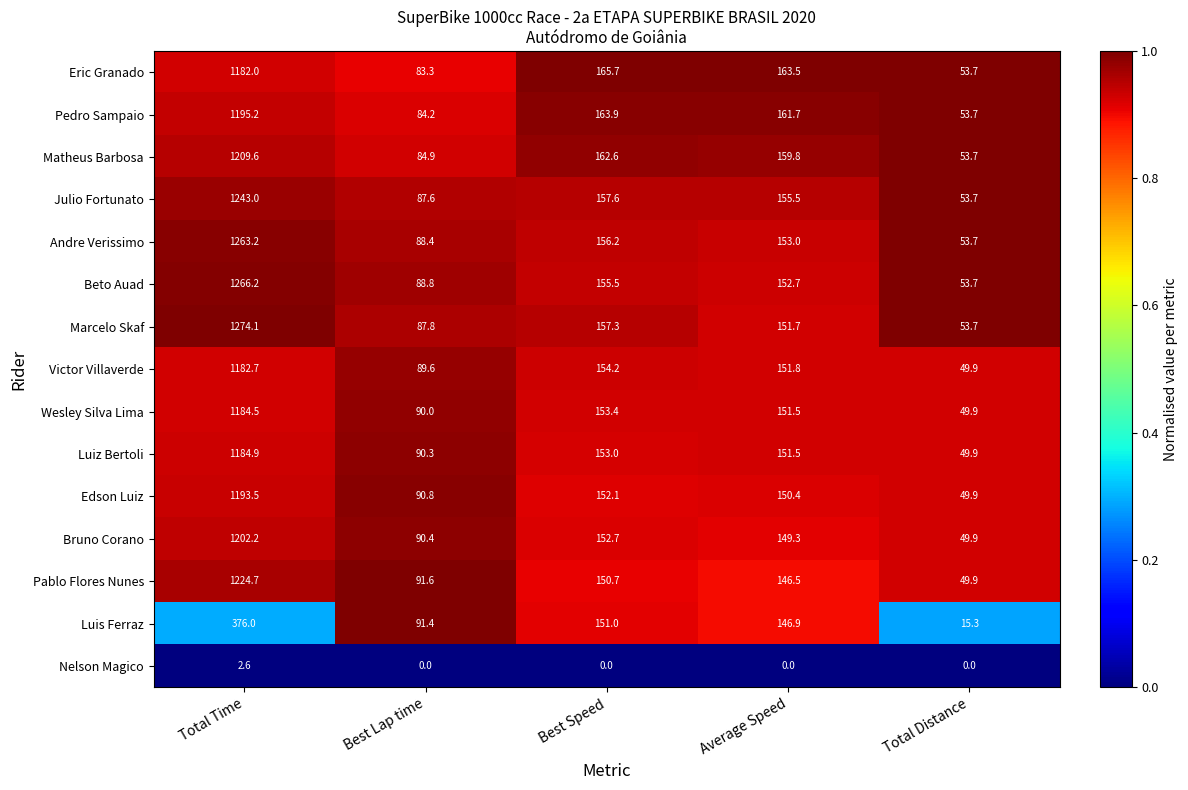

What is the sum of the Pablo Flores Nunes values at Total Distance and Total Time?

1274.6